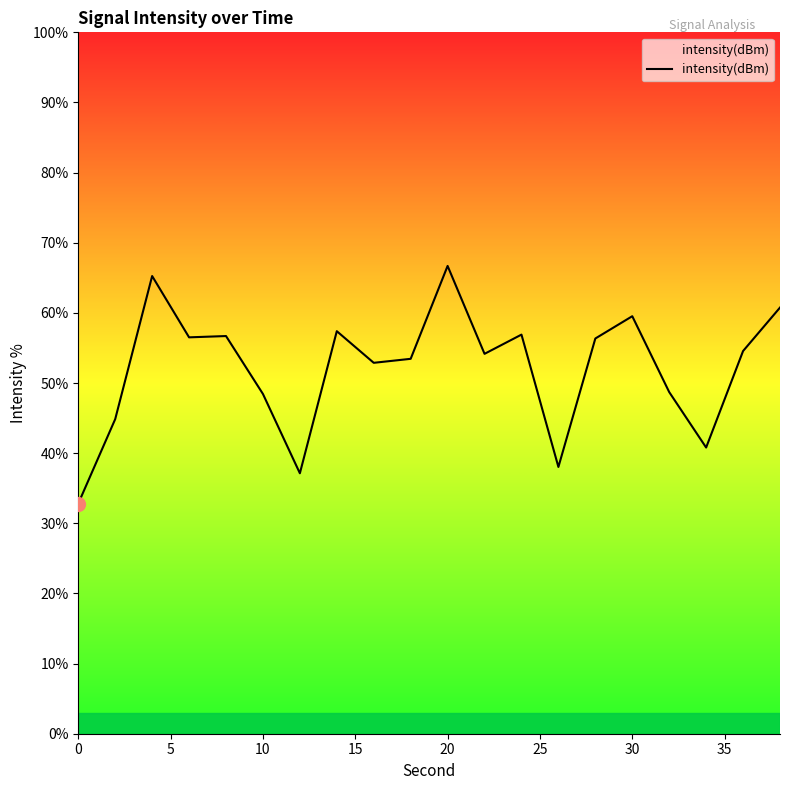

What is the difference between the maximum and minimum values?

33.9